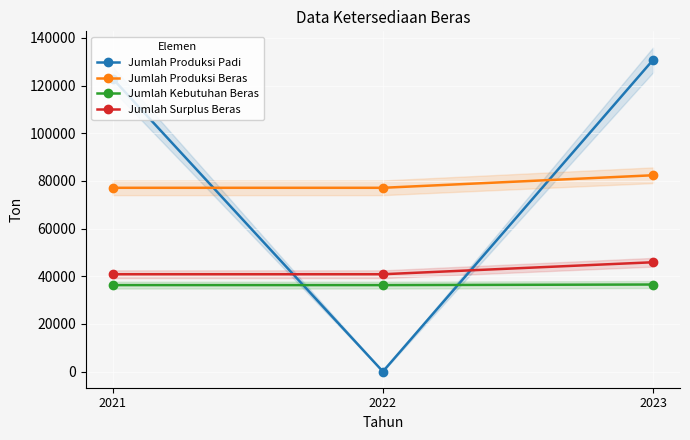

Which series changed the most between 2021 and 2022?

Jumlah Produksi Padi